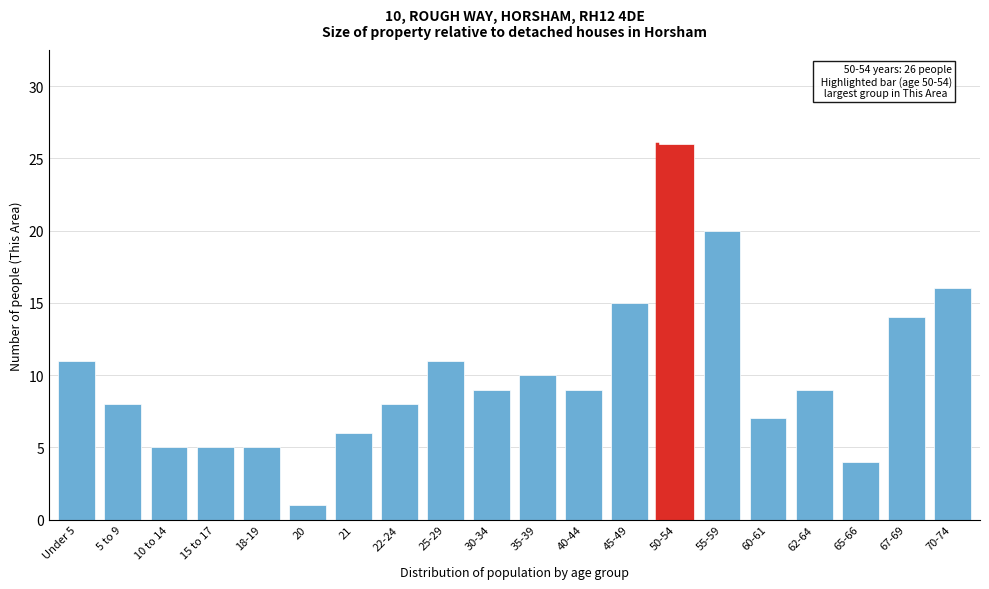

Reading left to right, what are all the values shown in this chart?

11	8	5	5	5	1	6	8	11	9	10	9	15	26	20	7	9	4	14	16